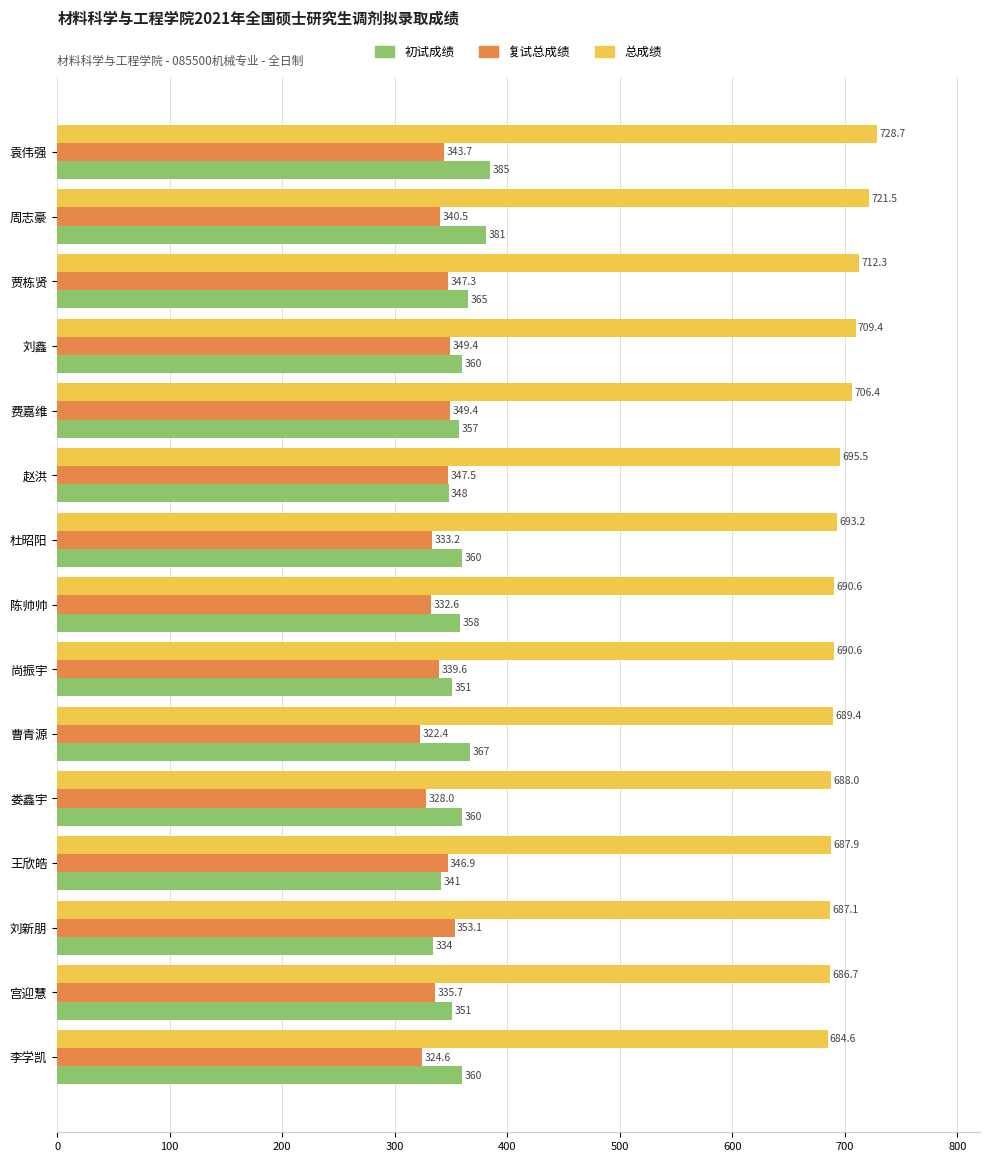

The value of 初试成绩 at 刘新朋 is 334.0. True or false?

True